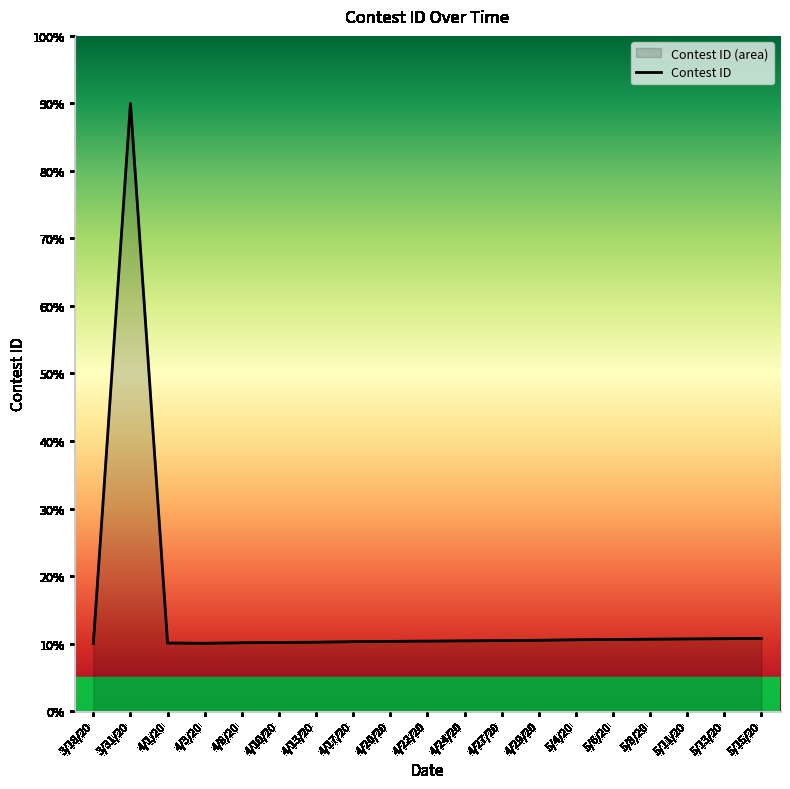

True or false: the data shows 7.4 at 5/15/20.

False